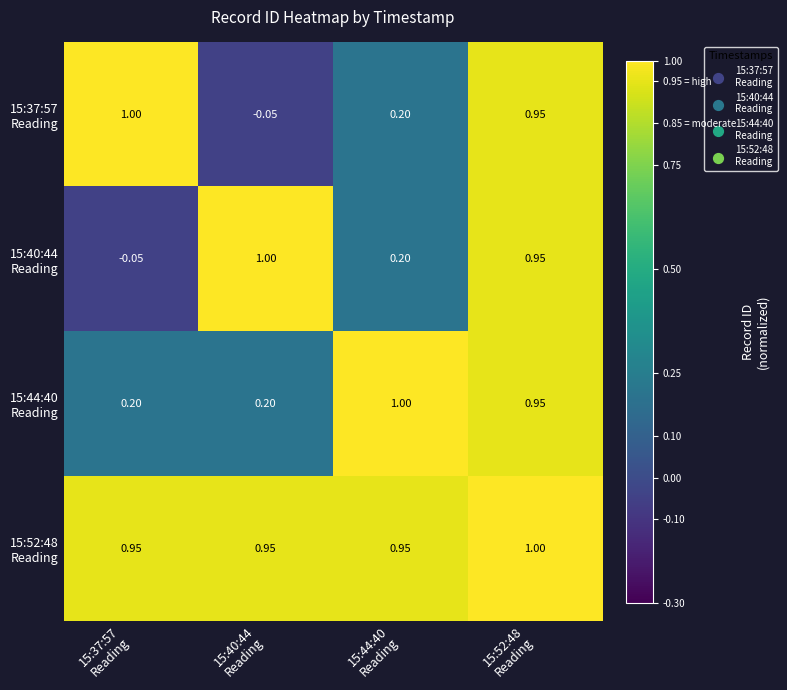

How many series are shown in this chart?

4